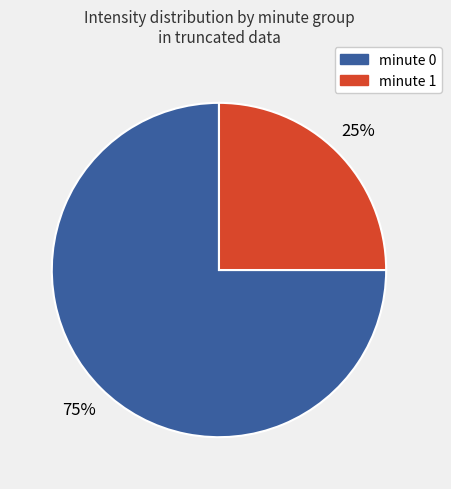

To the nearest percent, what is the average slice percentage?

50%